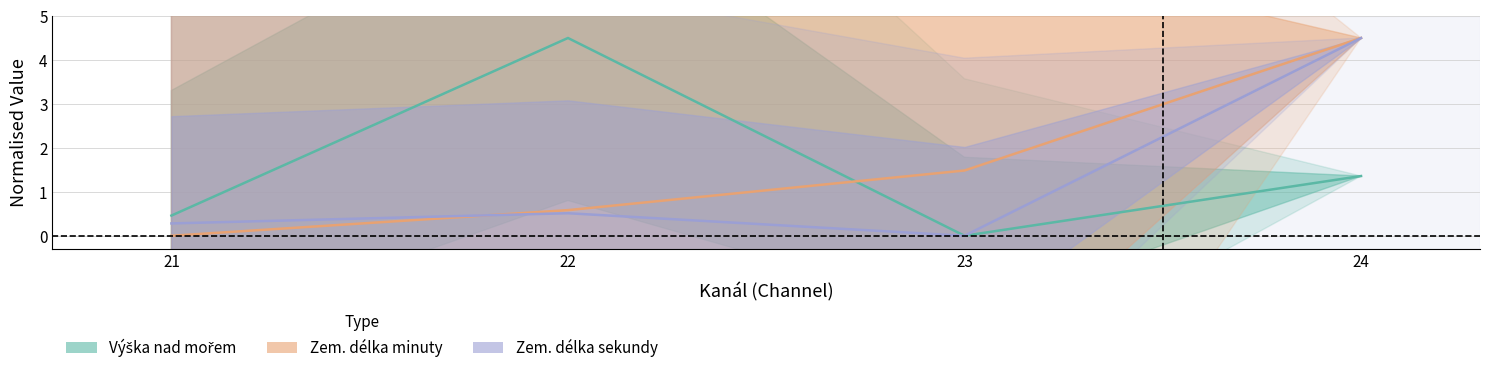

Reading right to left, list all the values displayed in this chart.

Výška nad mořem: 24=1.4	23=0.0	22=4.5	21=0.5
Zem. délka minuty: 24=4.5	23=1.5	22=0.6	21=0.0
Zem. délka sekundy: 24=4.5	23=0.0	22=0.5	21=0.3